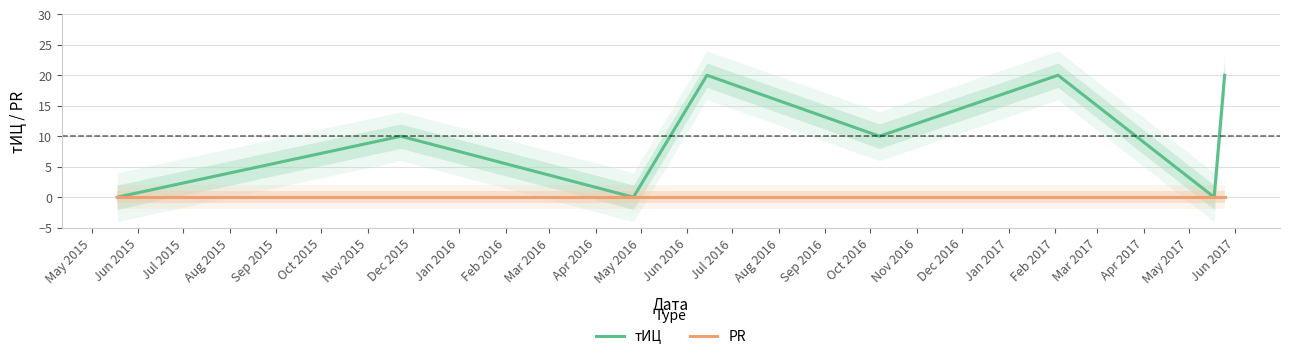

What position from the left is Aug 2015?

4